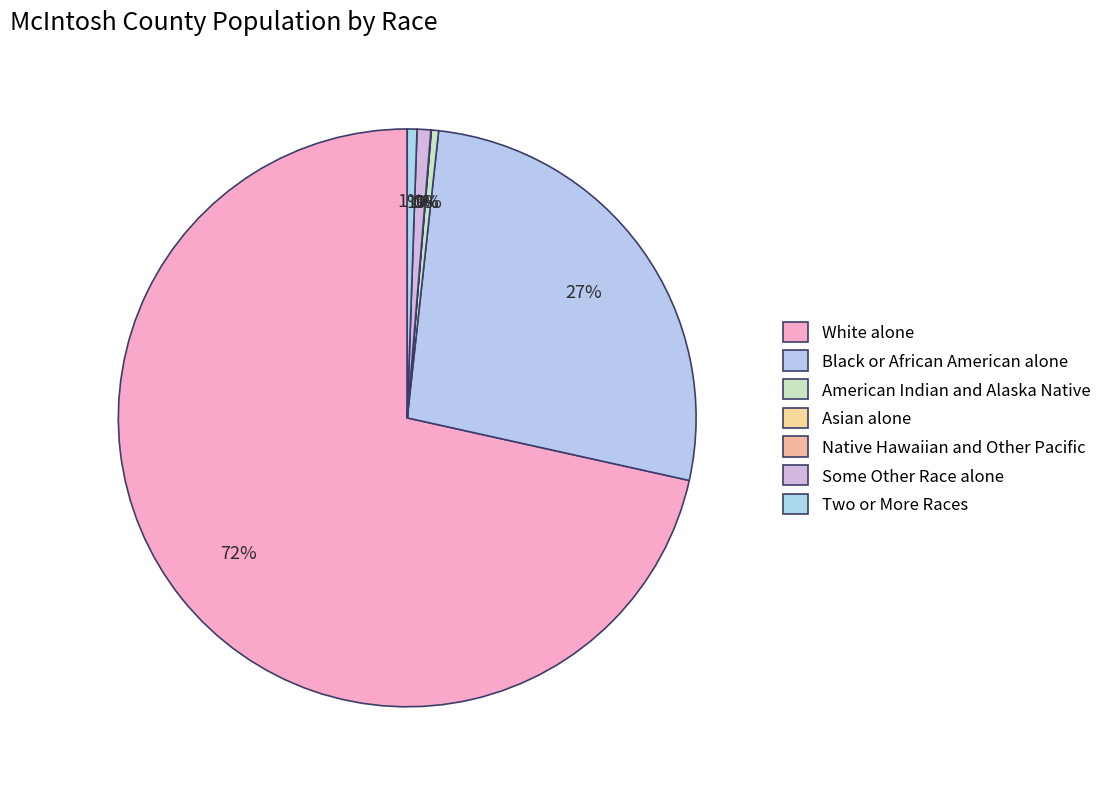

What portion of the pie excludes American Indian and Alaska Native?

99.6%